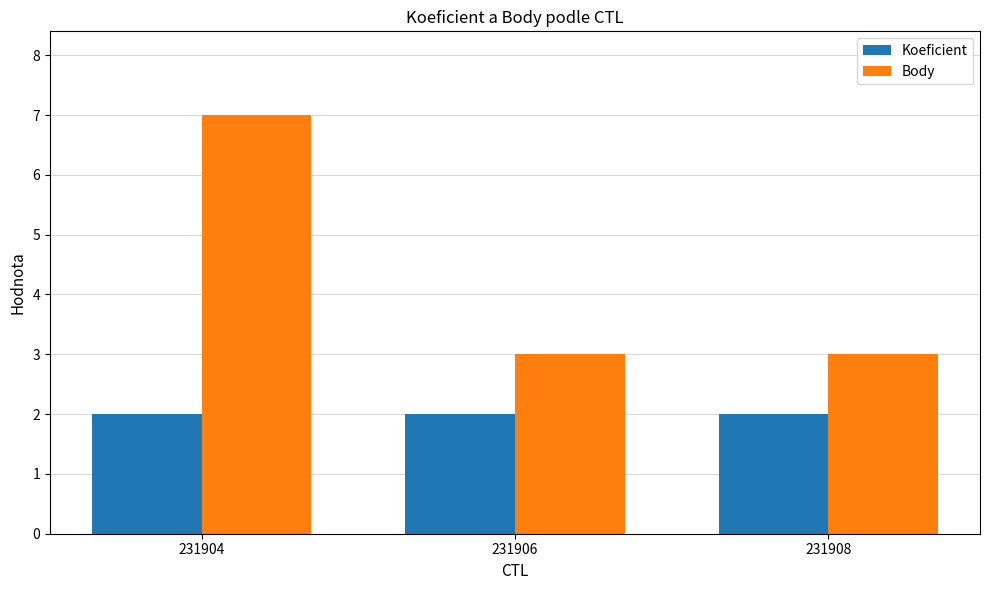

List the series in order of their peak value, lowest first.

Koeficient, Body